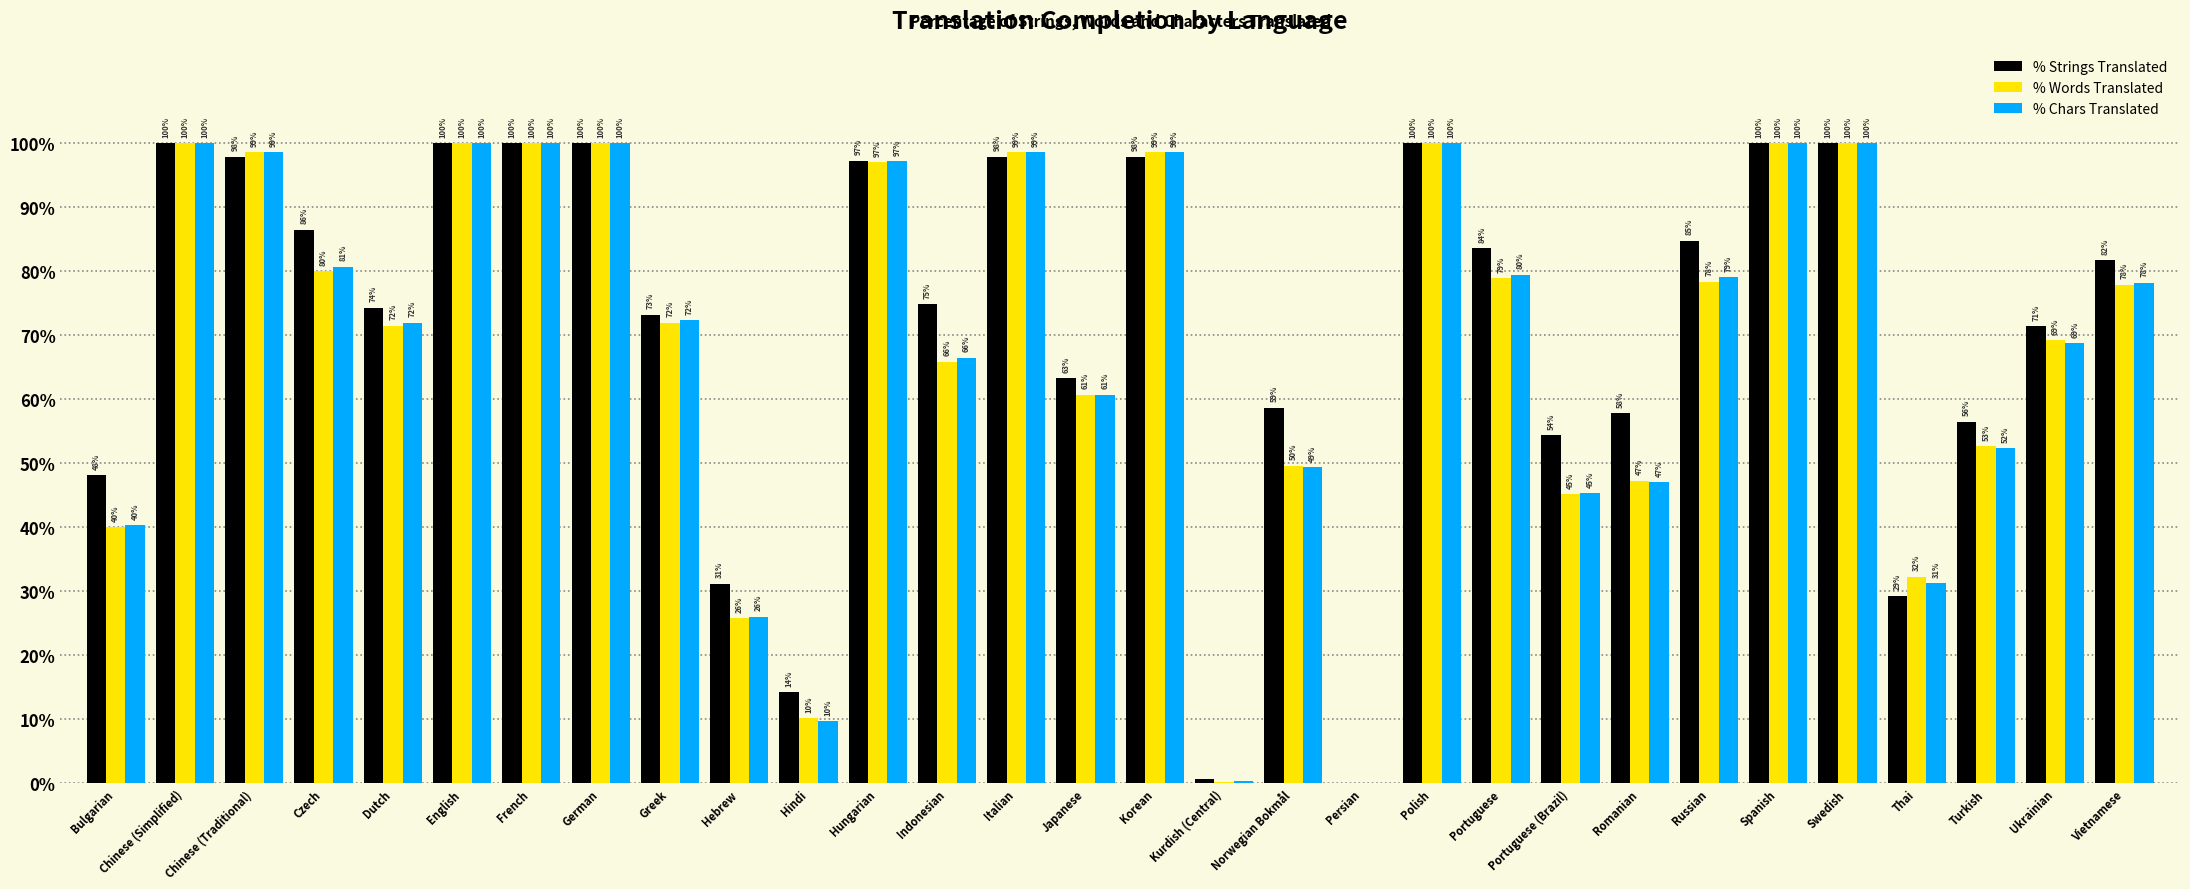

What is the maximum value shown in the chart?

100.0